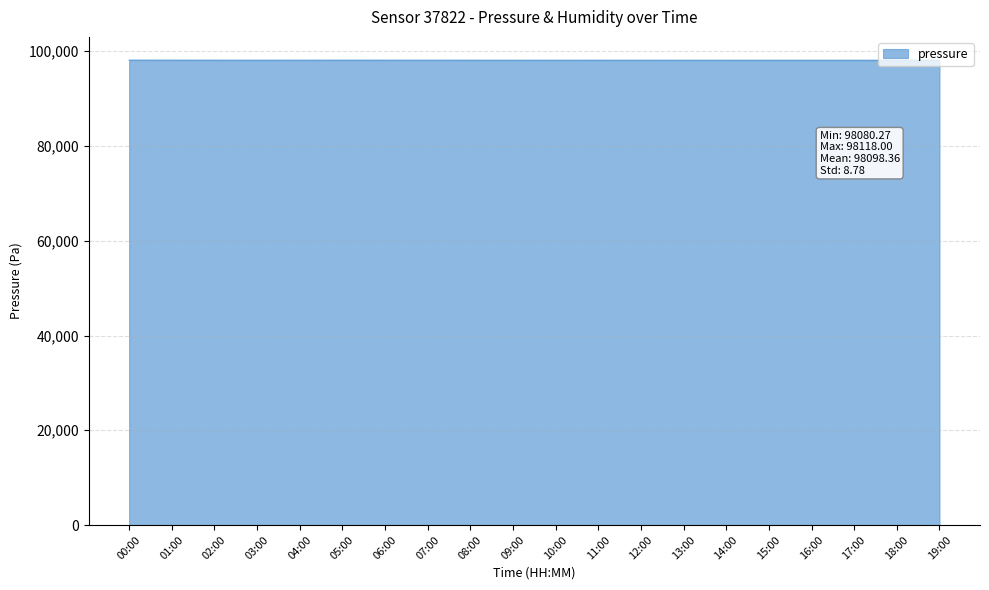

Does the chart display data point markers on the line(s)?

No